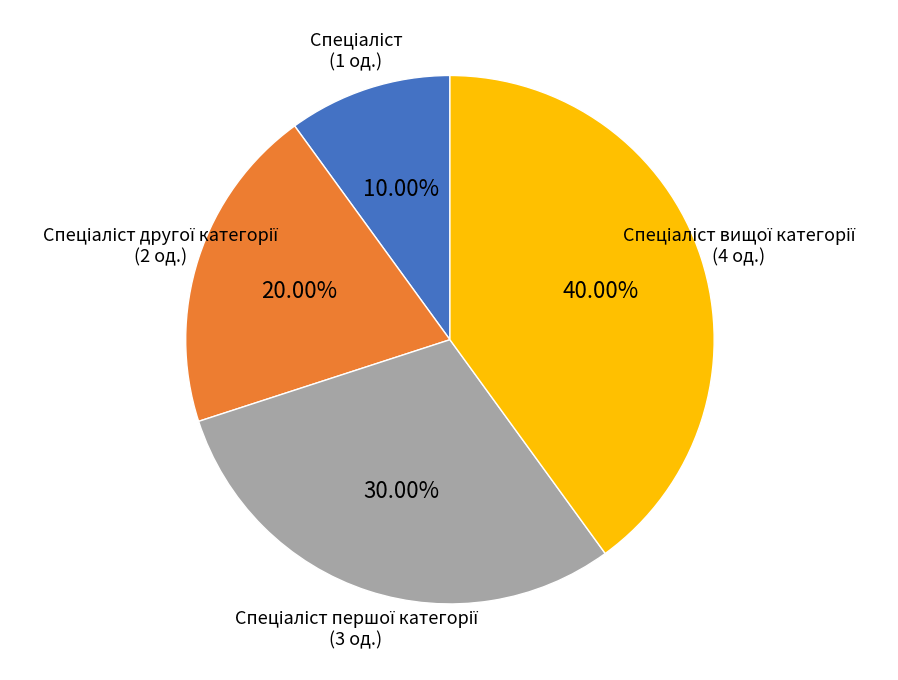

Does any single category account for the majority?

No